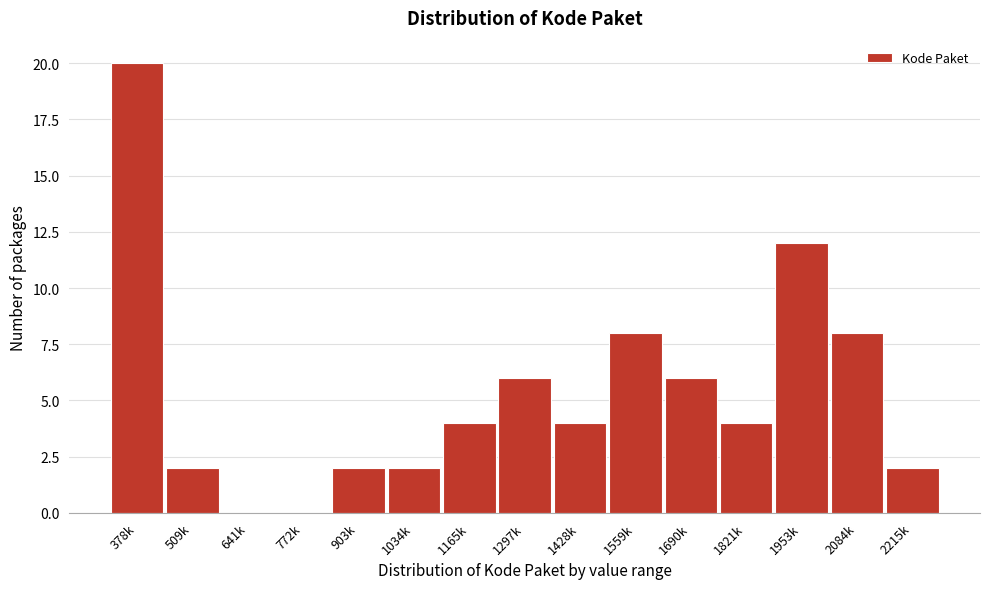

Reading left to right, list all the values displayed in this chart.

378k=20	509k=2	641k=0	772k=0	903k=2	1034k=2	1165k=4	1297k=6	1428k=4	1559k=8	1690k=6	1821k=4	1953k=12	2084k=8	2215k=2